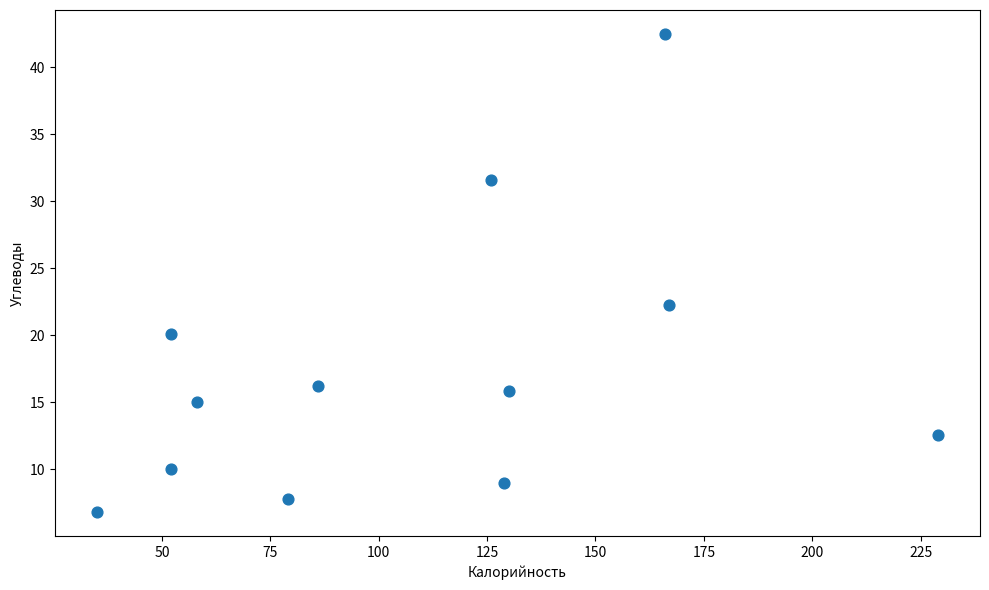

What Y value in the scatter plot is closest to 24?

22.3